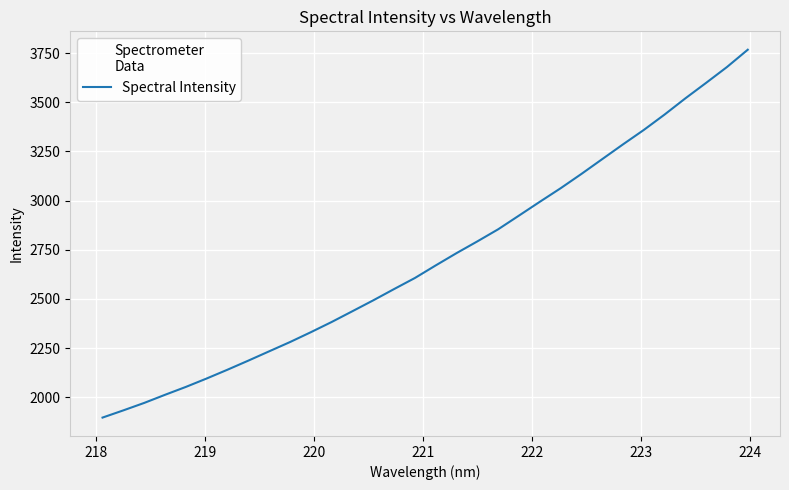

What is the minimum value shown in the chart?

1896.1